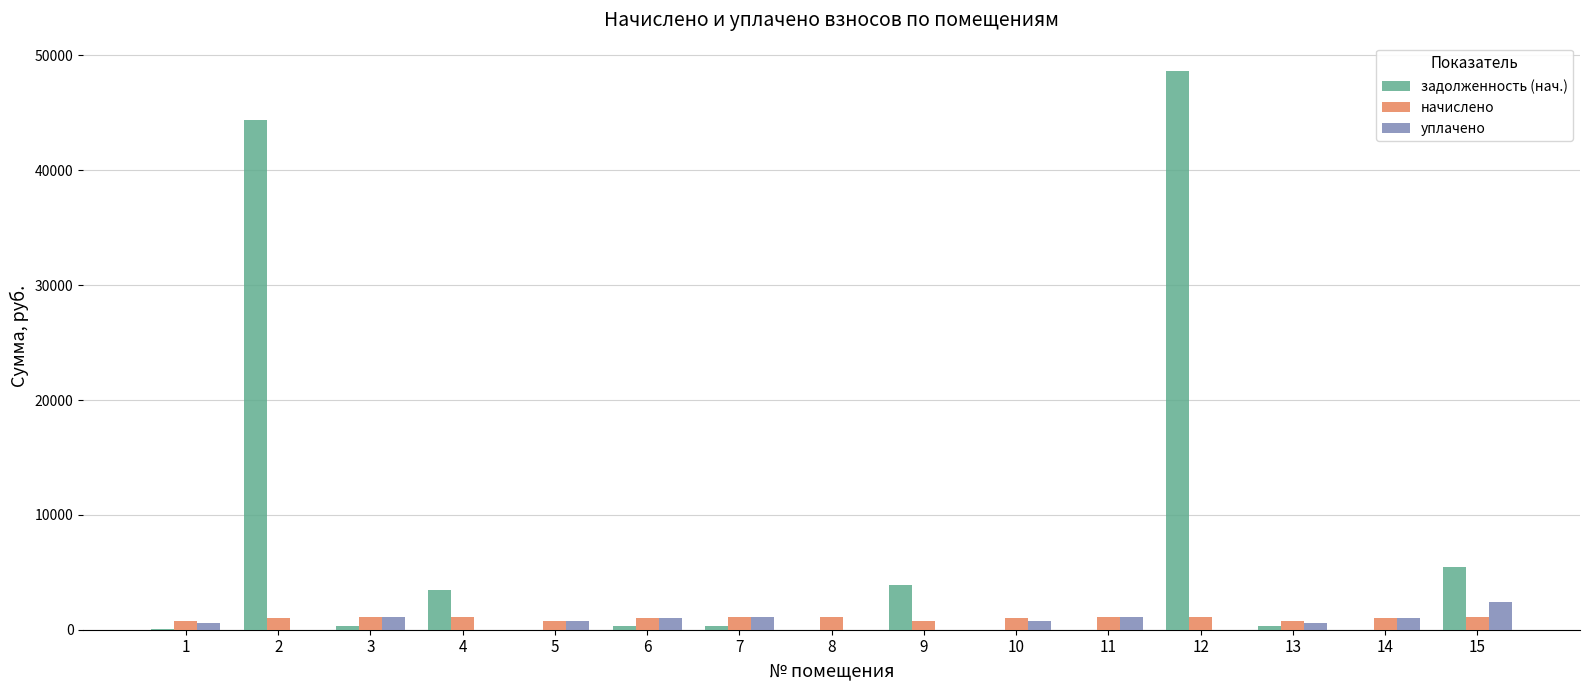

The value of начислено at 4 is 1106.8. True or false?

True